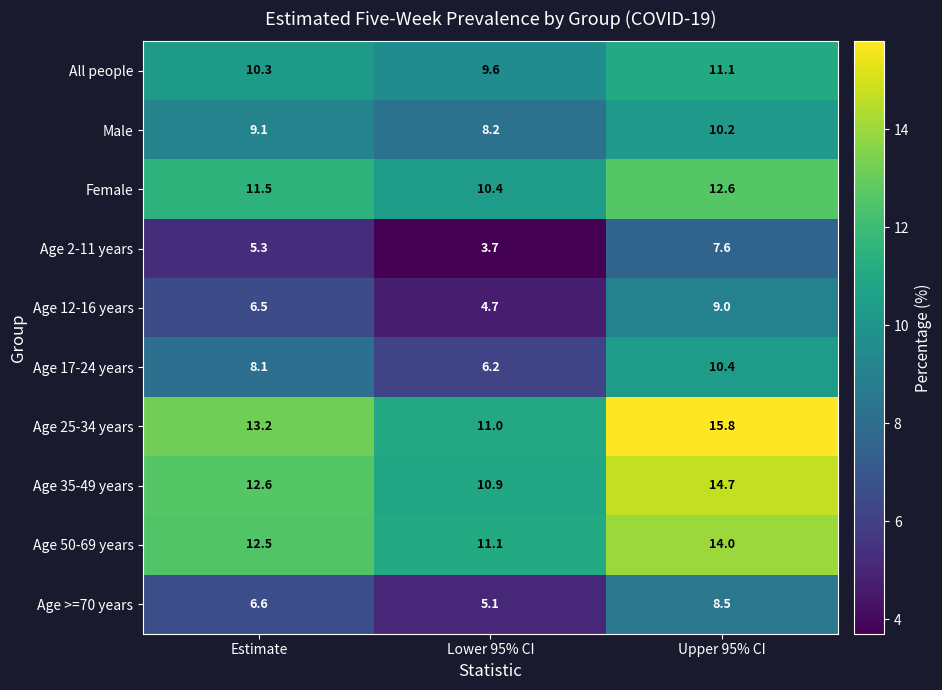

What is the difference between the highest and lowest values at Estimate?

7.9